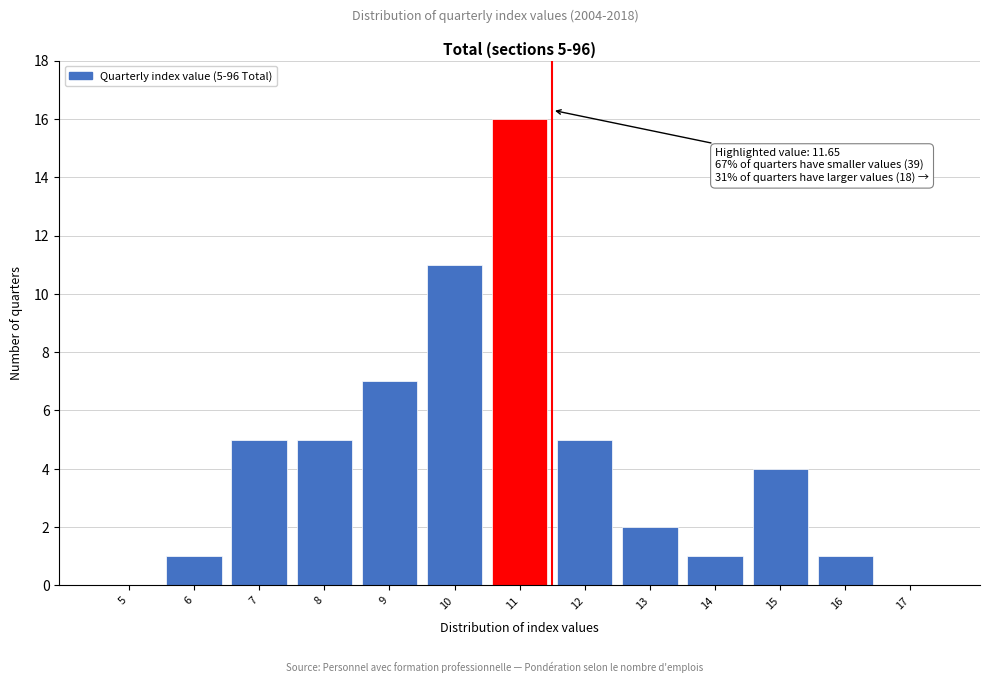

Reading left to right, transcribe all the data shown in this chart.

5=0	6=1	7=5	8=5	9=7	10=11	11=16	12=5	13=2	14=1	15=4	16=1	17=0